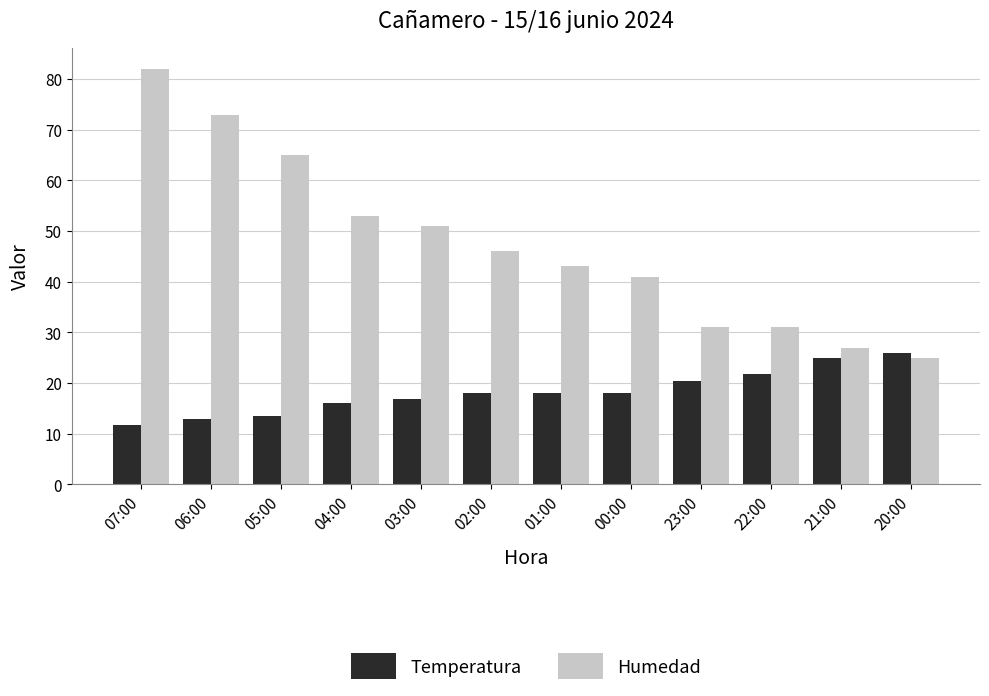

What is the sum of all Humedad values?

568.0